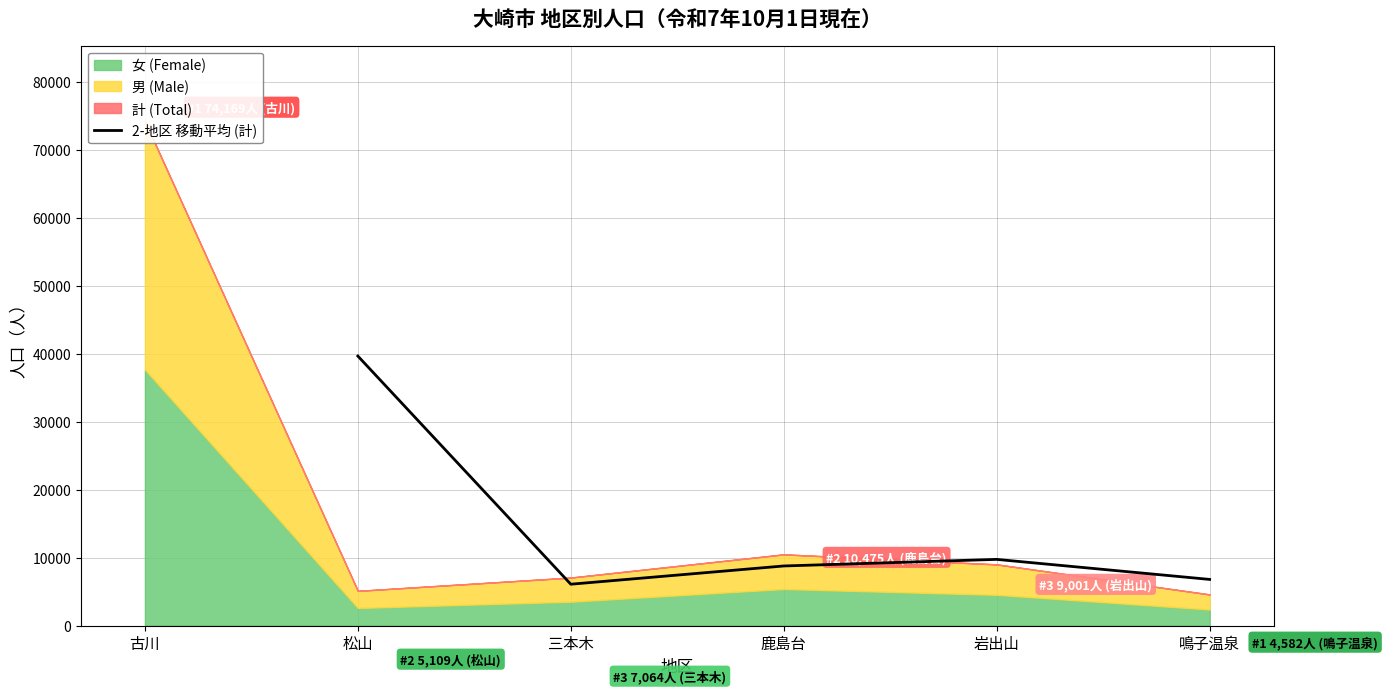

The 2-地区 移動平均 (計) series shows 8769.5 at 鹿島台. True or false?

True